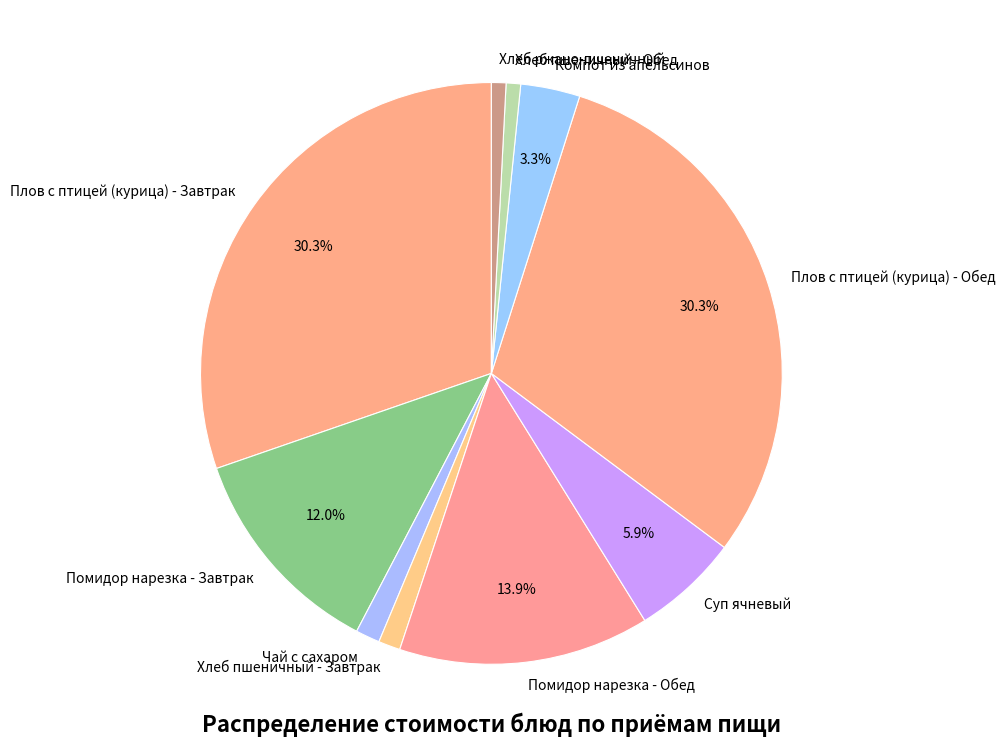

What percentage is the Чай с сахаром slice, to the nearest percent?

1%